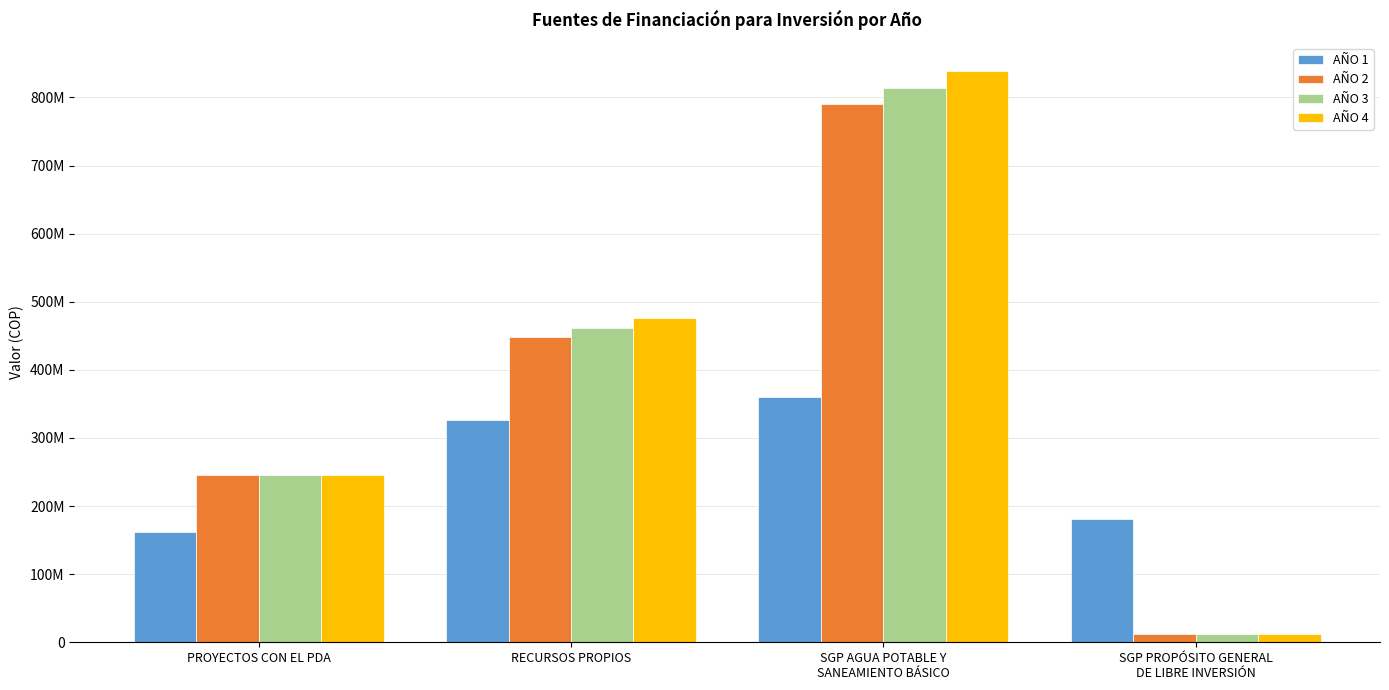

What are all the series names shown in the legend?

AÑO 1, AÑO 2, AÑO 3, AÑO 4